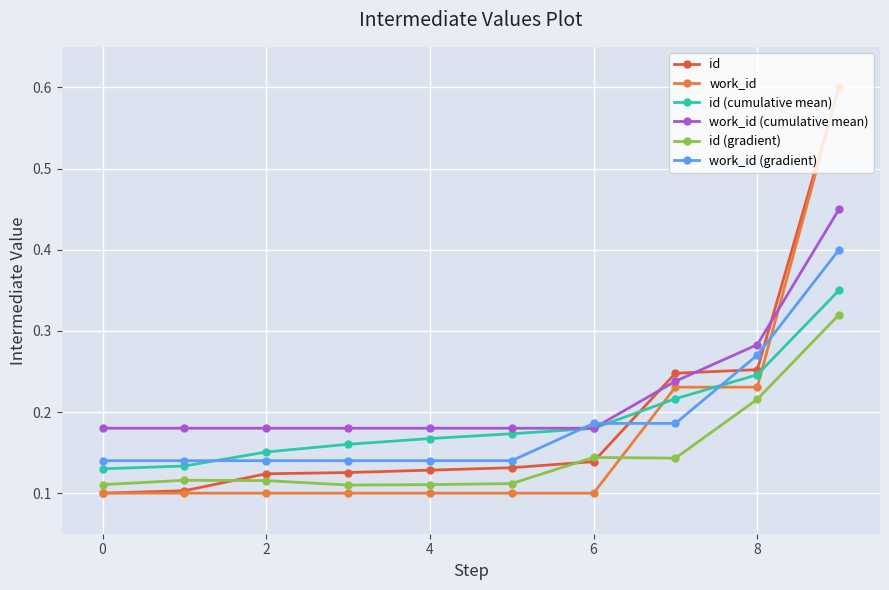

Does the chart have visible grid lines?

Yes